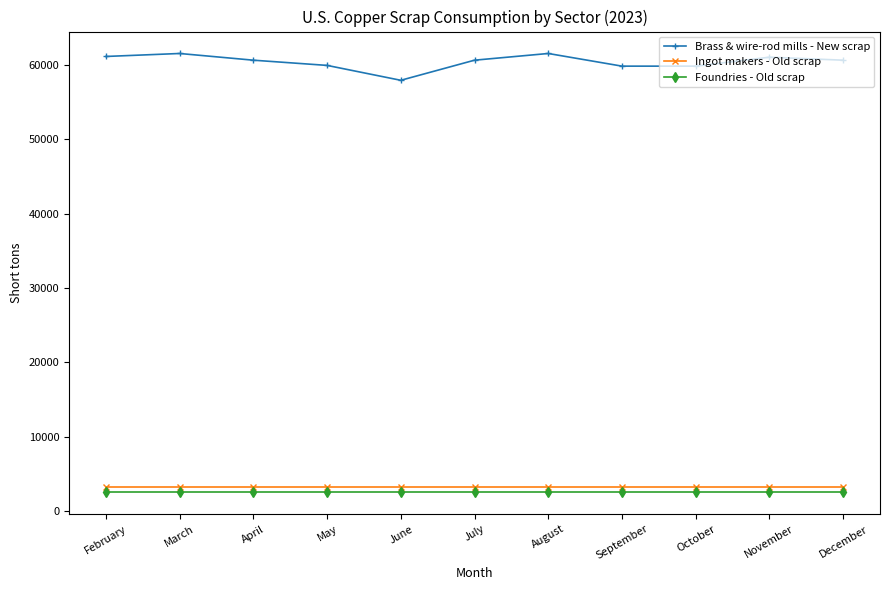

Is it true that Ingot makers - Old scrap equals 3260 at November?

True